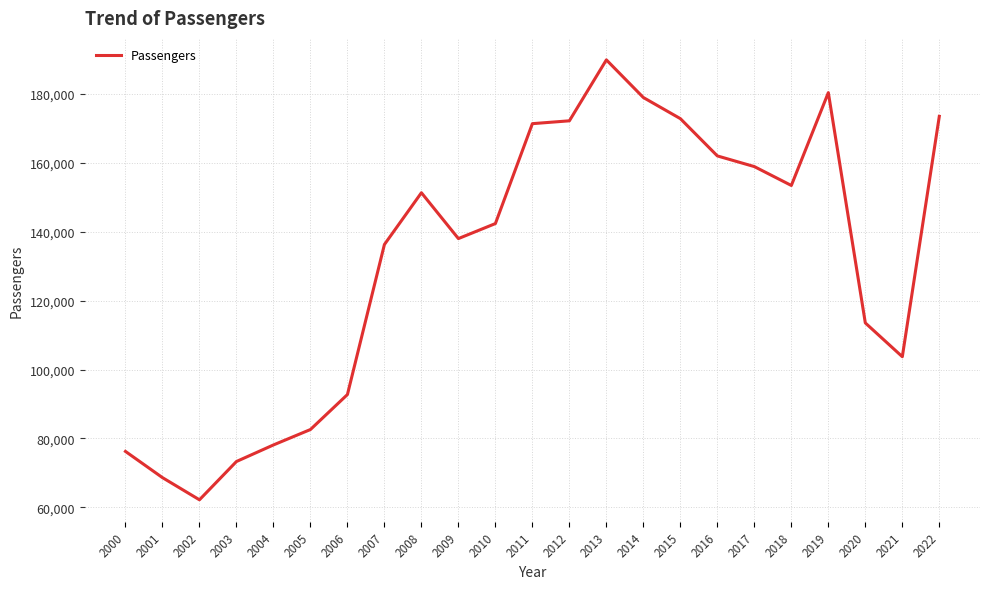

Which has a higher value, 2009 or 2003?

2009